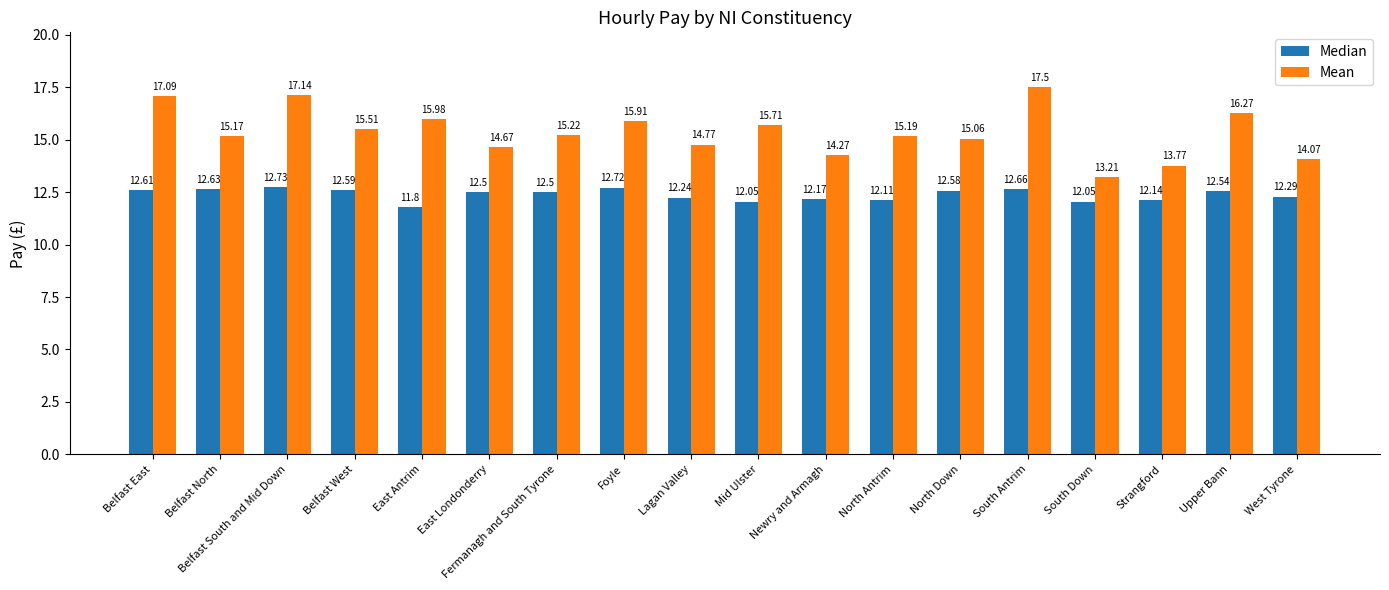

Reading right to left, extract all data points from this chart.

Median: West Tyrone=12.3	Upper Bann=12.5	Strangford=12.1	South Down=12.1	South Antrim=12.7	North Down=12.6	North Antrim=12.1	Newry and Armagh=12.2	Mid Ulster=12.1	Lagan Valley=12.2	Foyle=12.7	Fermanagh and South Tyrone=12.5	East Londonderry=12.5	East Antrim=11.8	Belfast West=12.6	Belfast South and Mid Down=12.7	Belfast North=12.6	Belfast East=12.6
Mean: West Tyrone=14.1	Upper Bann=16.3	Strangford=13.8	South Down=13.2	South Antrim=17.5	North Down=15.1	North Antrim=15.2	Newry and Armagh=14.3	Mid Ulster=15.7	Lagan Valley=14.8	Foyle=15.9	Fermanagh and South Tyrone=15.2	East Londonderry=14.7	East Antrim=16.0	Belfast West=15.5	Belfast South and Mid Down=17.1	Belfast North=15.2	Belfast East=17.1